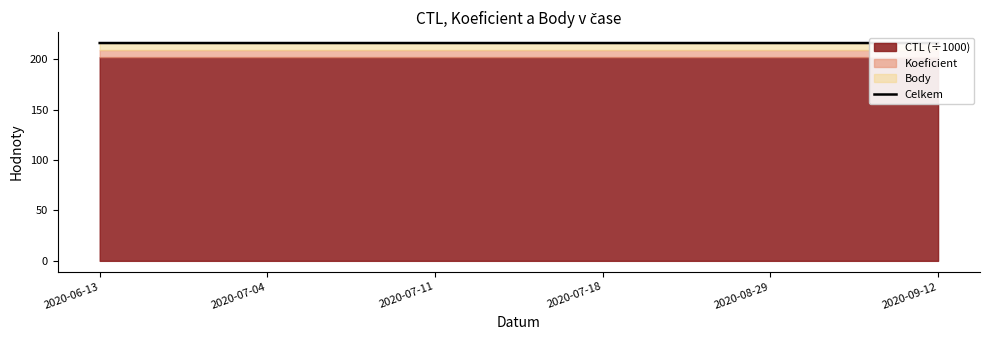

How many interior local peaks (higher than both neighbors) does the data have?

1